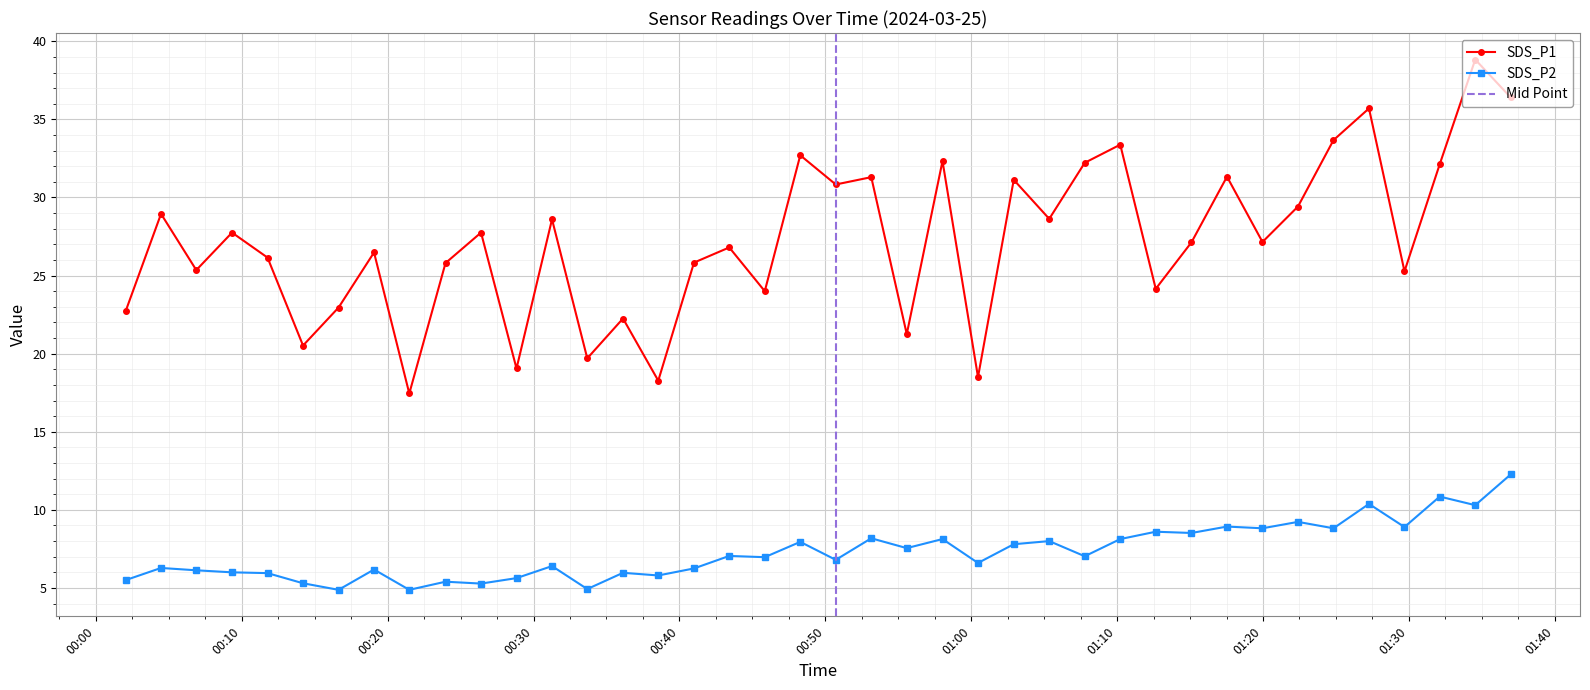

Does the chart display data point markers on the line(s)?

Yes